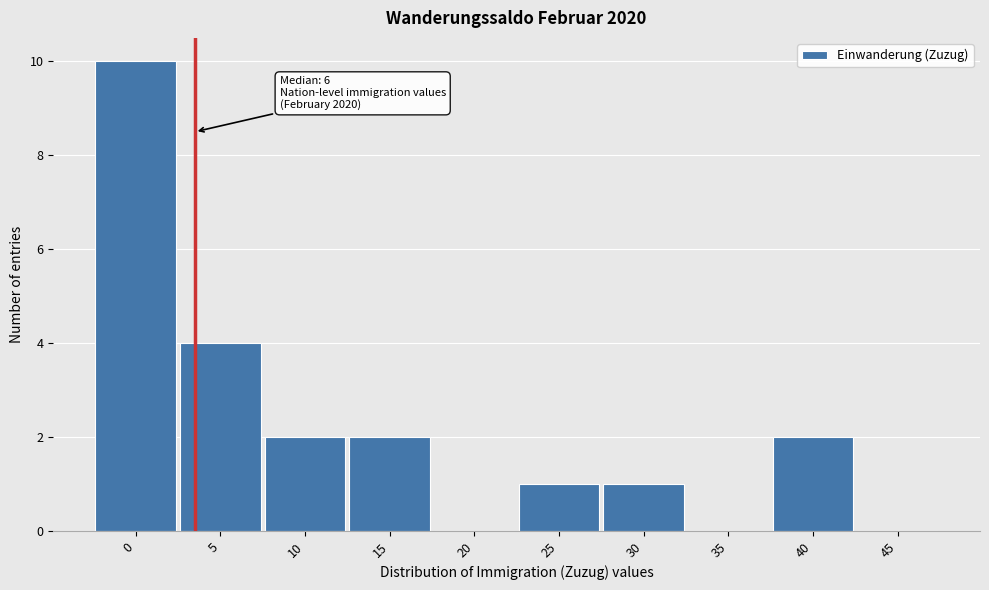

Reading right to left, list all the values displayed in this chart.

45=0	40=2	35=0	30=1	25=1	20=0	15=2	10=2	5=4	0=10